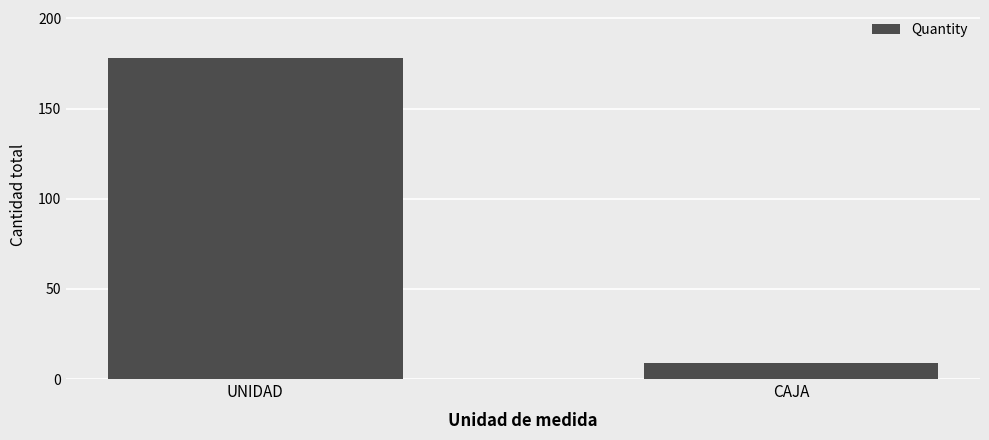

How many bars are there in total?

2